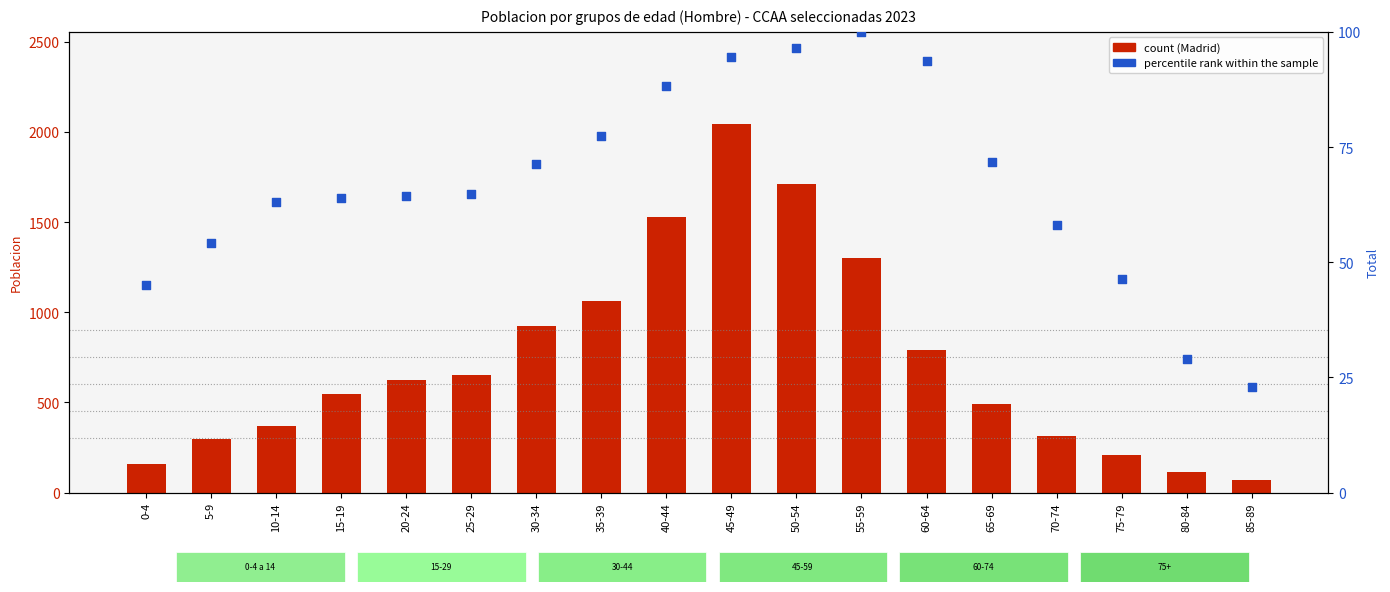

At which category is the sum across all series the highest?

45-49